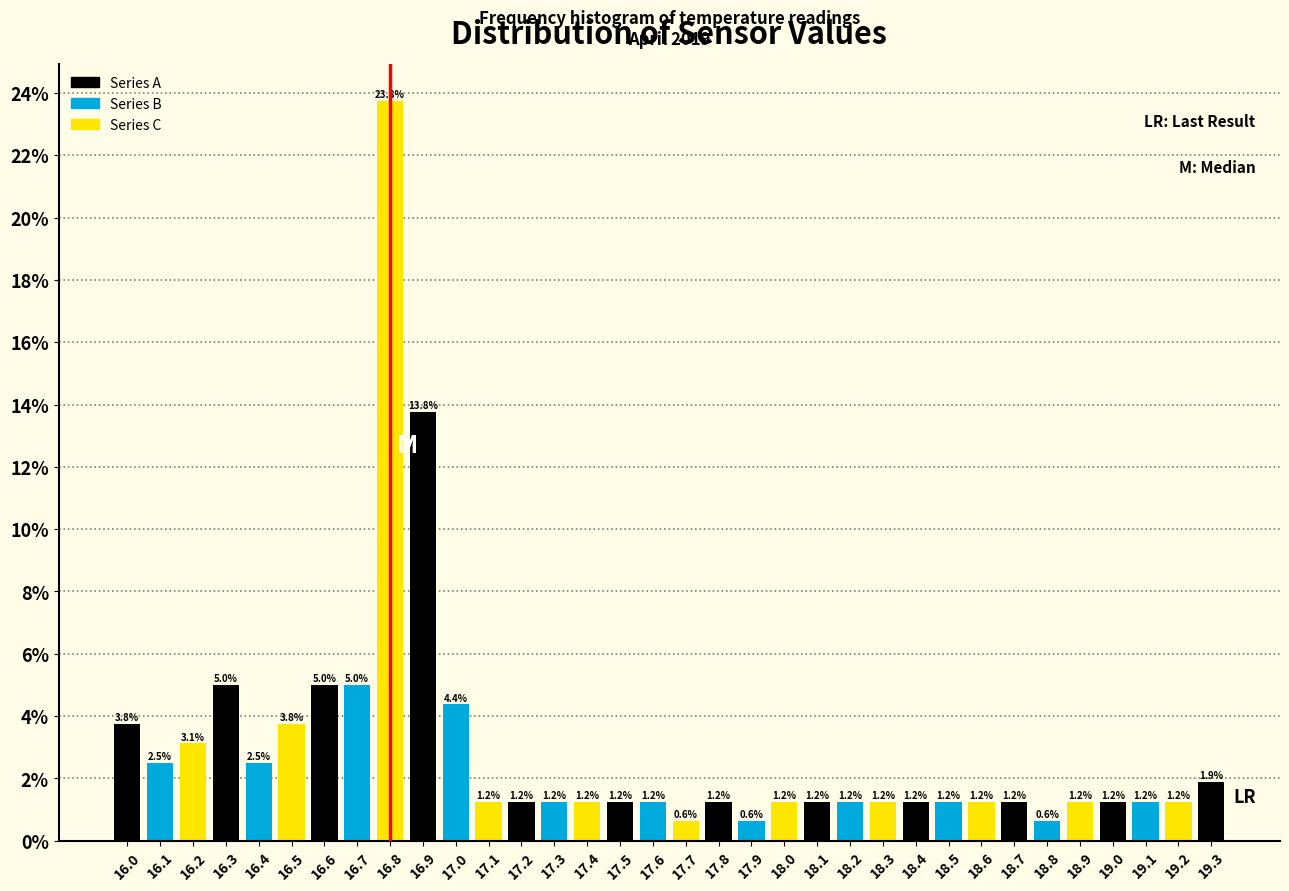

What is the height of the bar covering 19.25 to 19.35 on the x-axis?

1.9